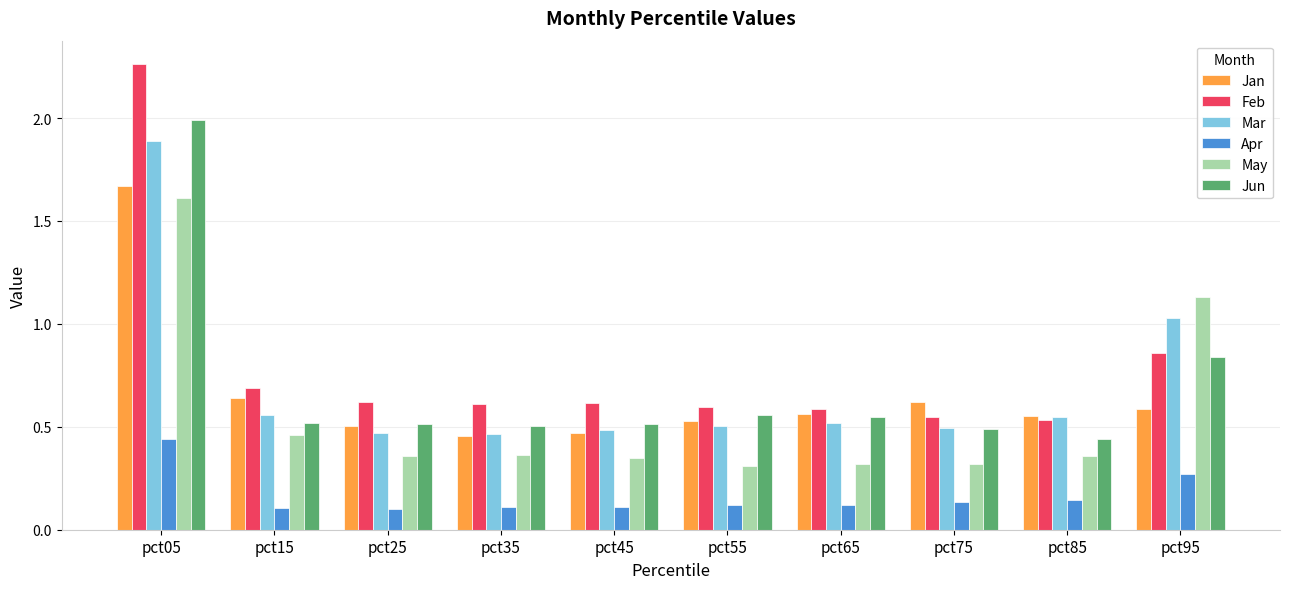

Which category has the highest value in the Apr series?

pct05